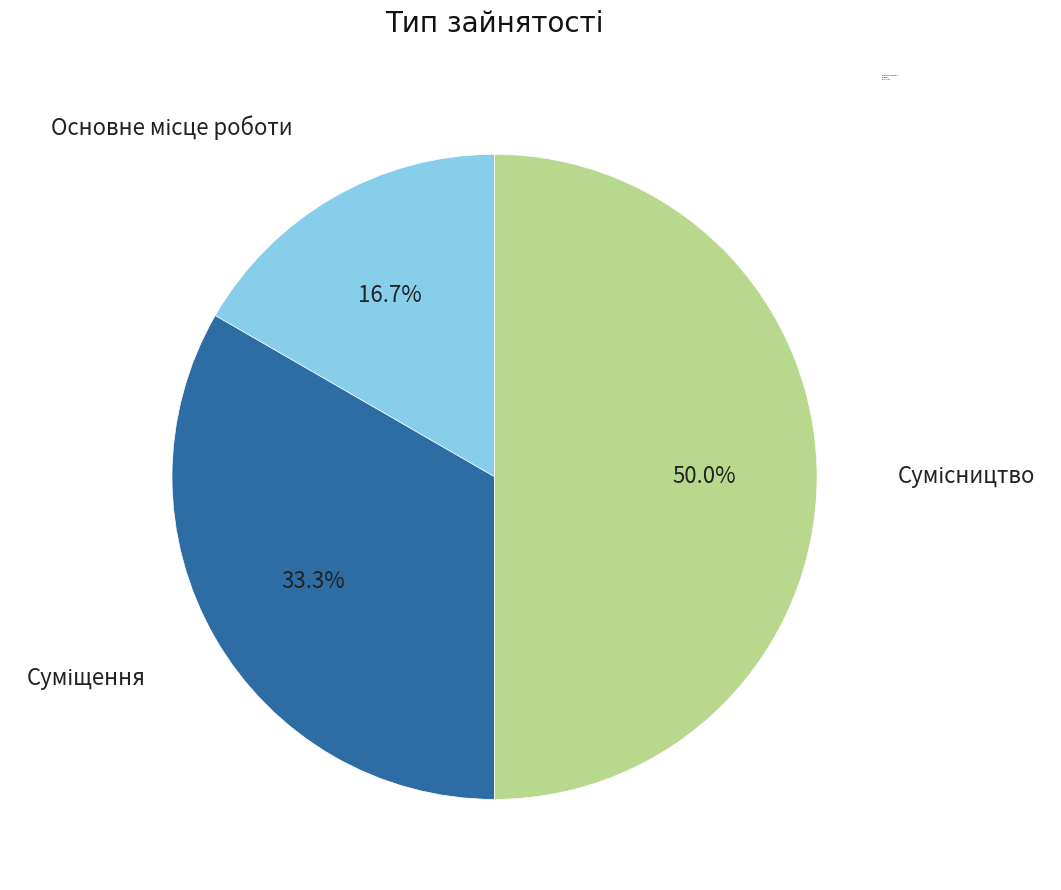

Does Основне місце роботи account for over 50% of the chart?

No